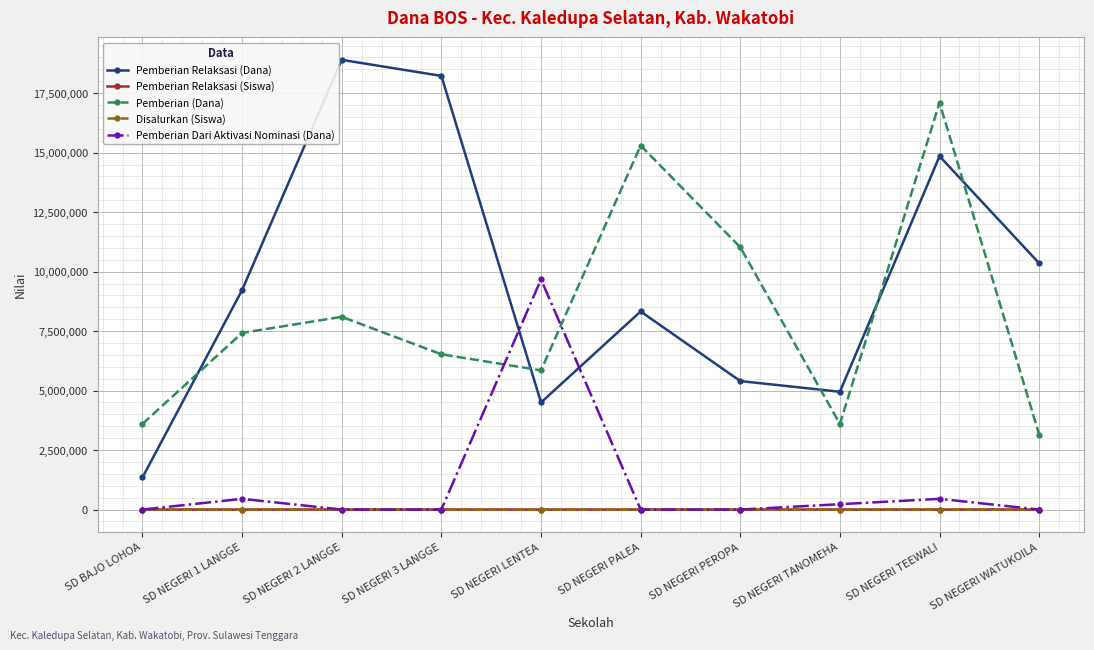

Does the chart display data point markers on the line(s)?

Yes